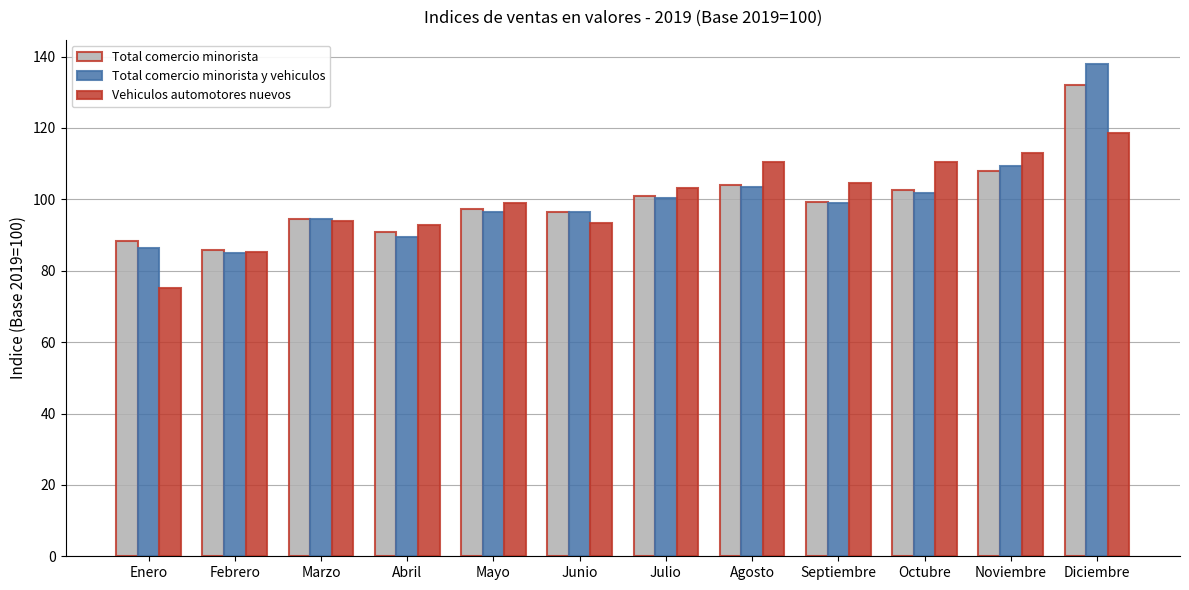

Is it true that Vehiculos automotores nuevos equals 165.5 at Julio?

False